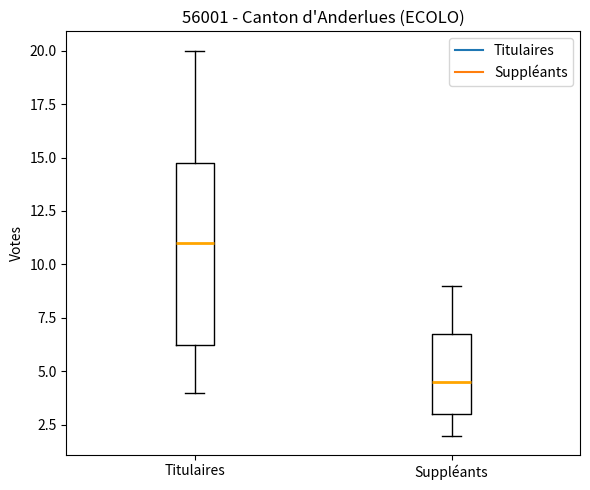

Reading left to right, read every box against the y-axis: the position of its median line, the range the box covers, and the ends of its whiskers. The values are not printed on the chart, so give them approximately, as read against the axis.

Titulaires: median 11.0, box 6.5 to 15.0, whiskers 4.0 to 20.0
Suppléants: median 4.5, box 3.0 to 7.0, whiskers 2.0 to 9.0